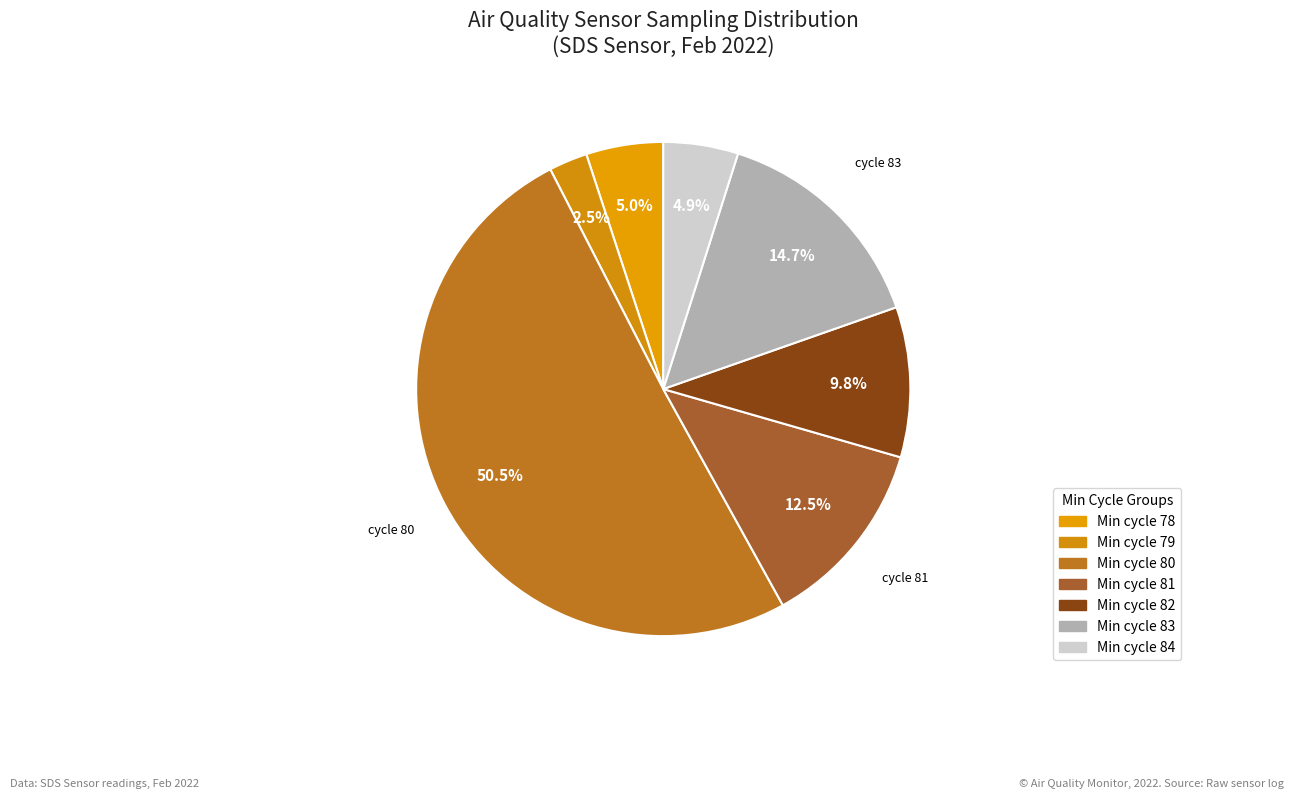

Count the number of slices in the pie.

7